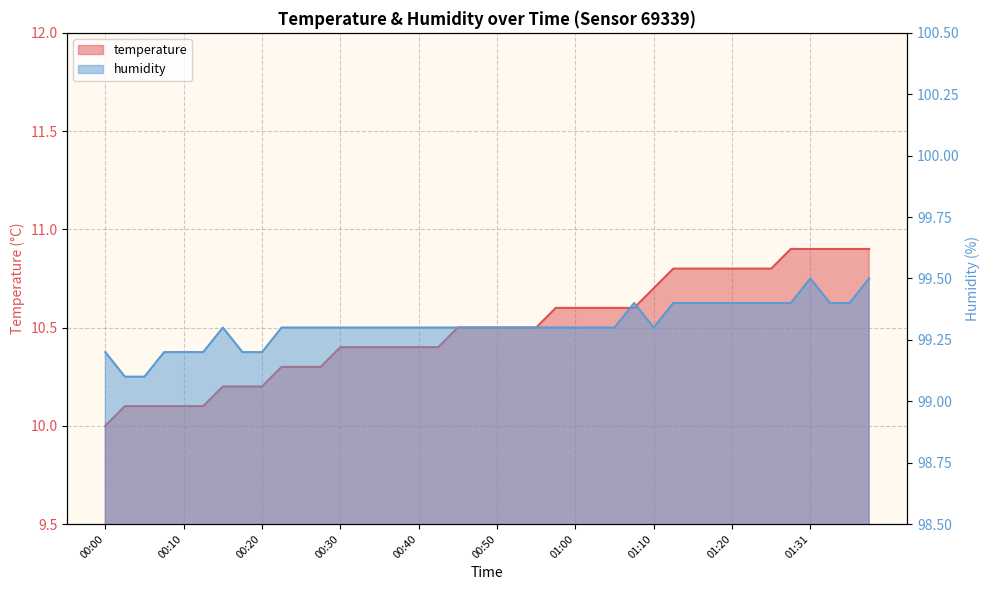

What is the value of the humidity point at the 33rd from the left?

99.4